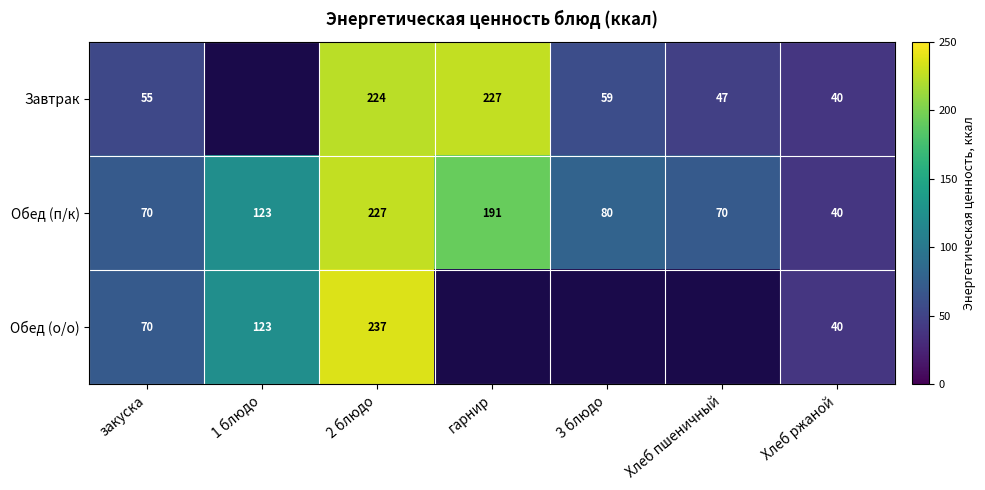

The Завтрак series shows 59 at 3 блюдо. True or false?

True